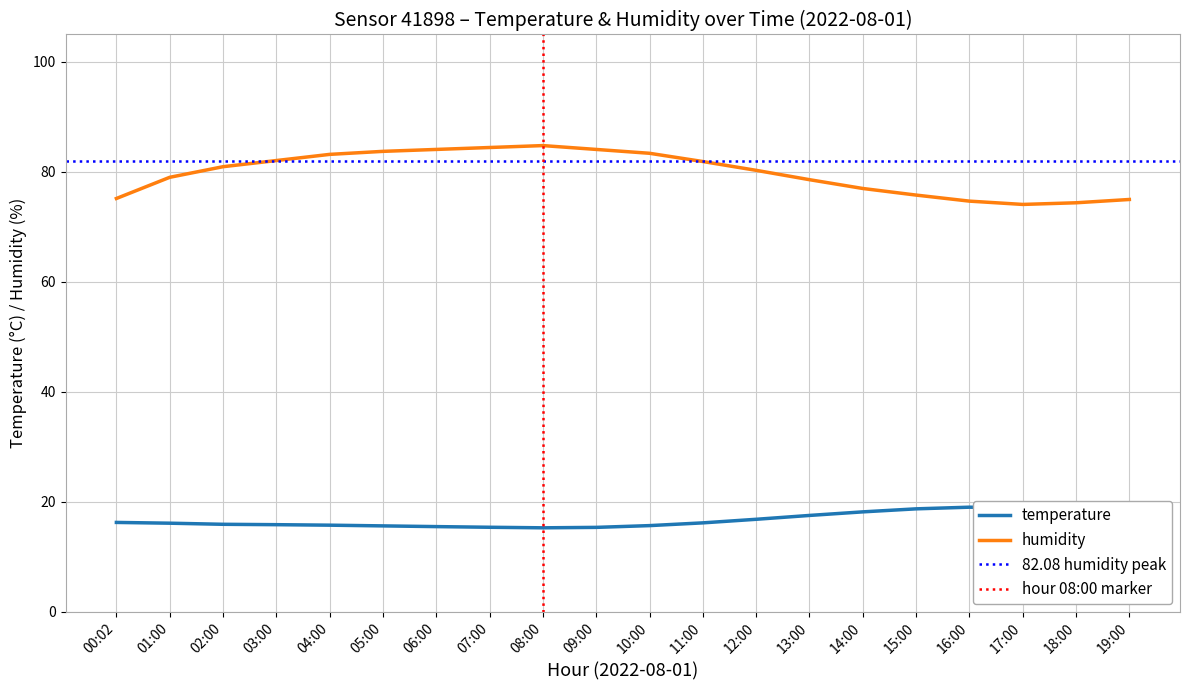

True or false: humidity and temperature intersect in this chart.

False